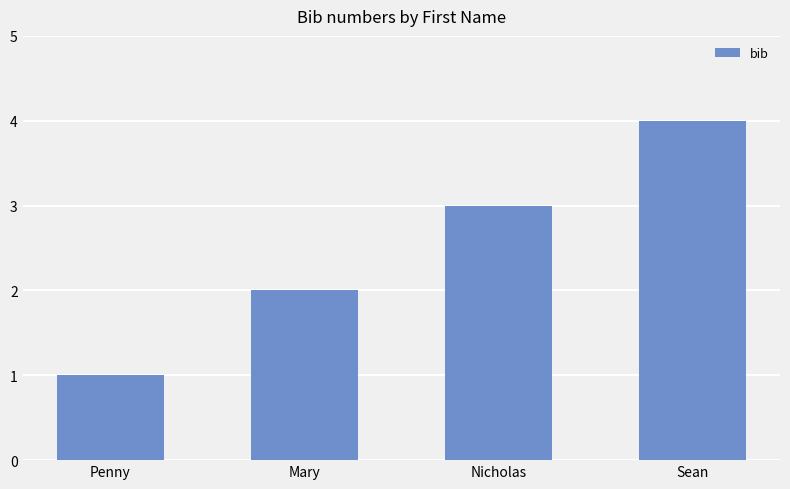

Count the values in the range 2 to 4.

3